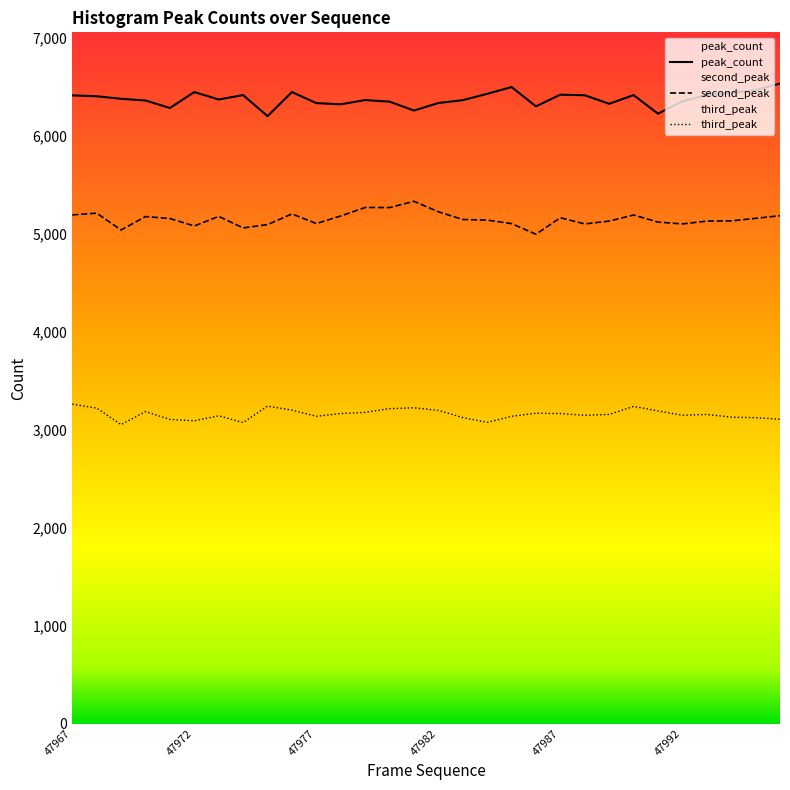

Reading left to right, transcribe all the data shown in this chart.

47967=6416	47968=6407	47969=6381	47970=6364	47971=6287	47972=6450	47973=6374	47974=6419	47975=6204	47976=6450	47977=6337	47978=6325	47979=6368	47980=6352	47981=6261	47982=6338	47983=6367	47984=6432	47985=6501	47986=6304	47987=6423	47988=6417	47989=6330	47990=6419	47991=6229	47992=6355	47993=6420	47994=6441	47995=6470	47996=6537